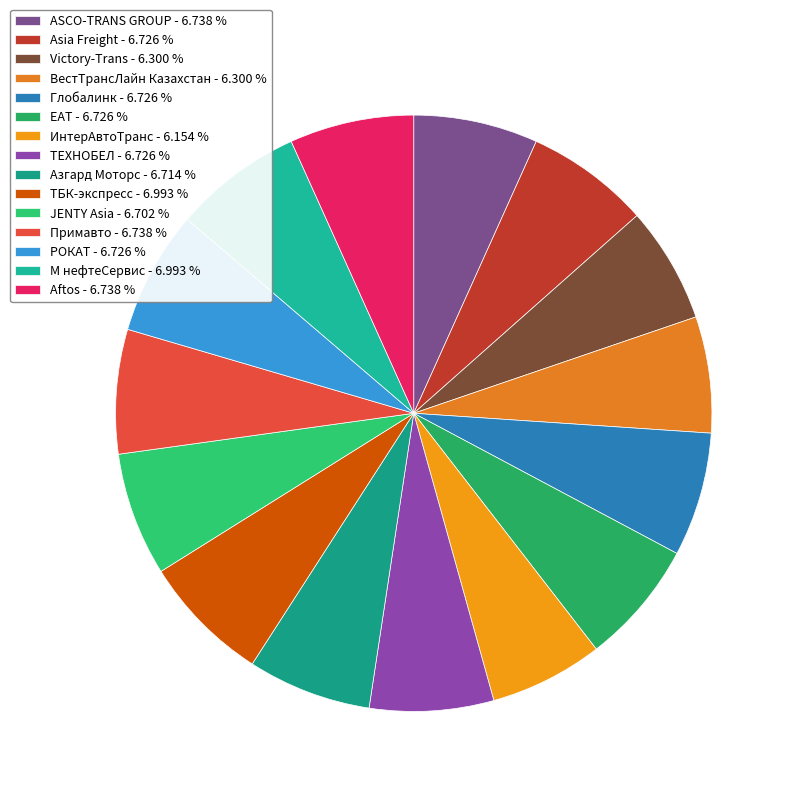

Is it true that РОКАТ is 7% of the pie?

True